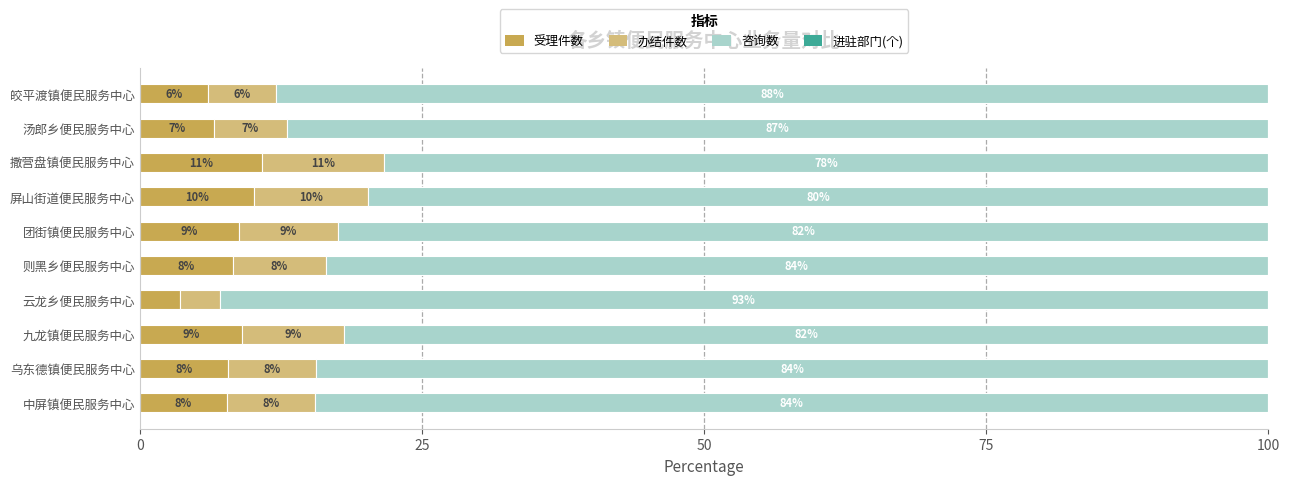

What is the lowest value of the 受理件数 series?

3.5